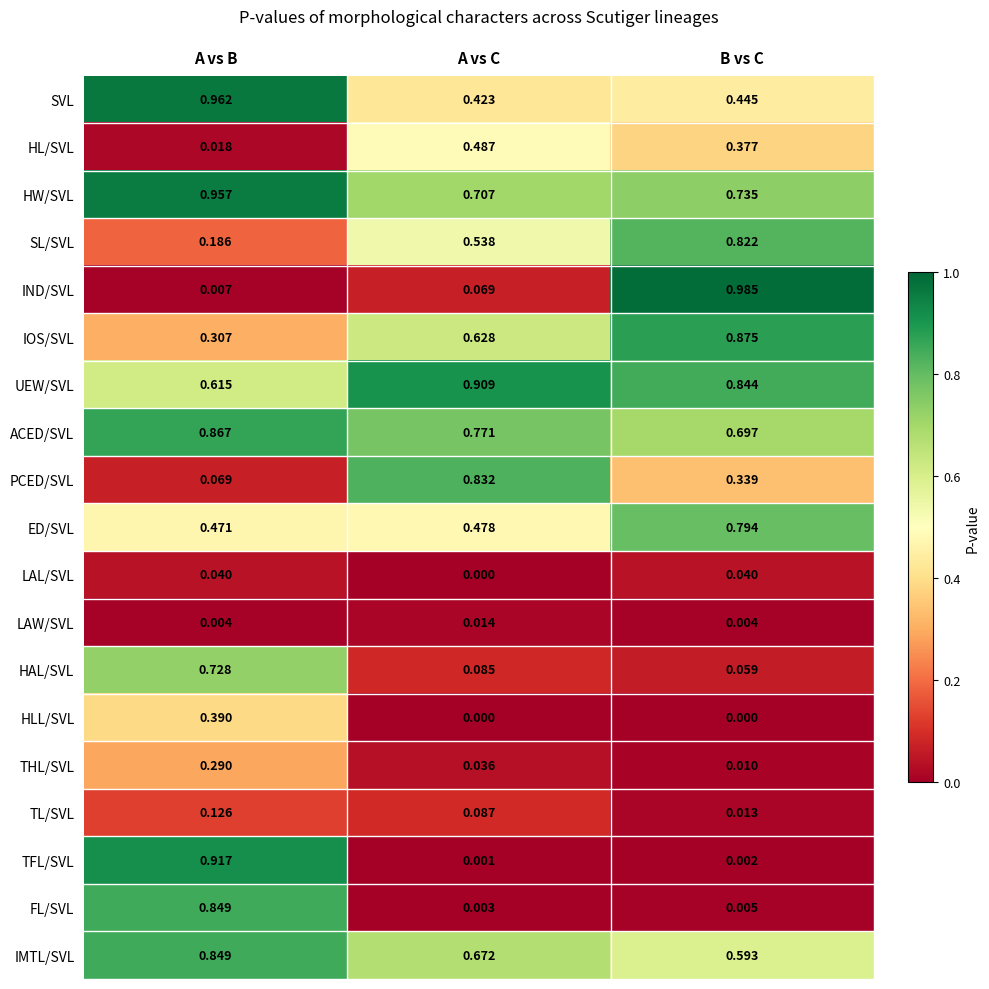

At B vs C, list the series in order from largest to smallest.

IND/SVL, IOS/SVL, UEW/SVL, SL/SVL, ED/SVL, HW/SVL, ACED/SVL, IMTL/SVL, SVL, HL/SVL, PCED/SVL, HAL/SVL, LAL/SVL, TL/SVL, THL/SVL, FL/SVL, LAW/SVL, TFL/SVL, HLL/SVL